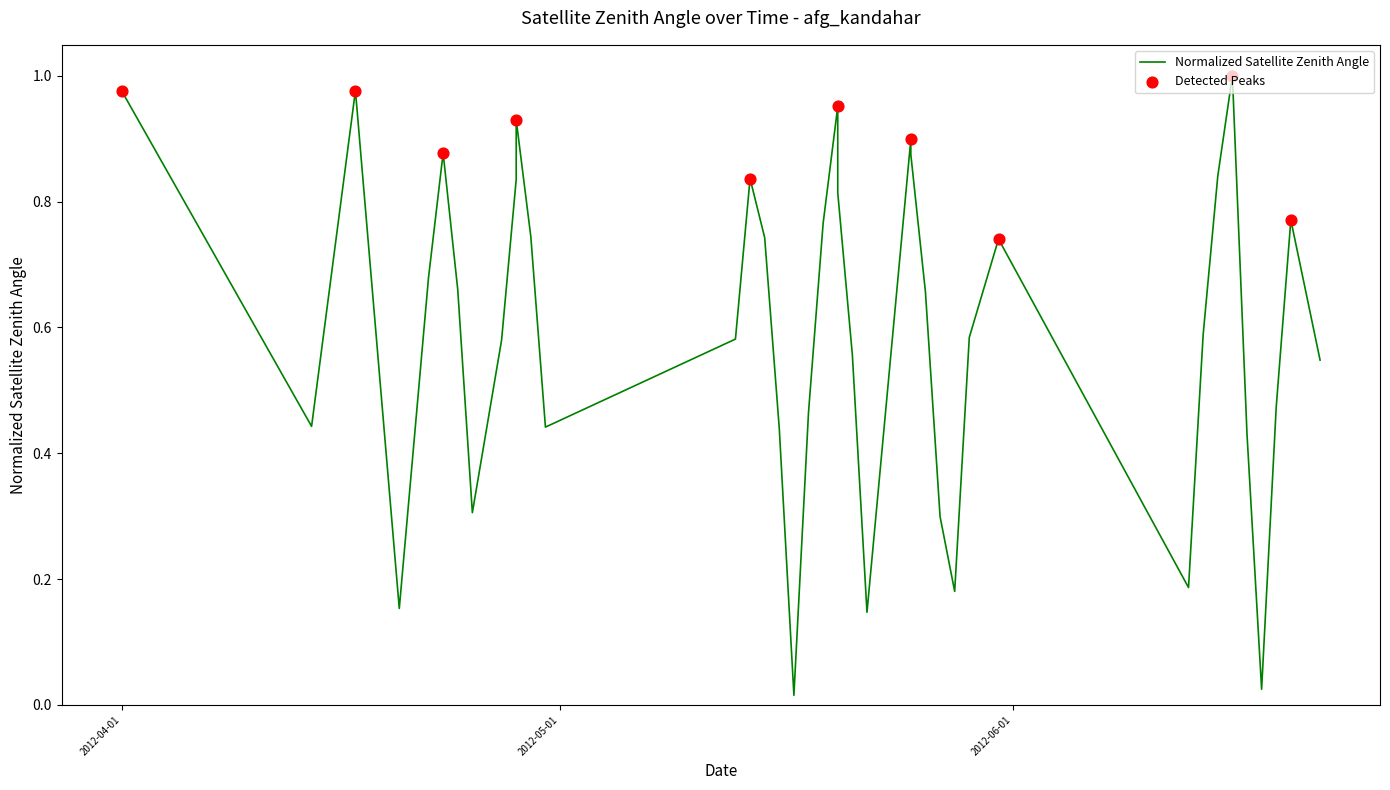

Which has a higher value, 2012-04-30 or 2012-05-22?

2012-04-30